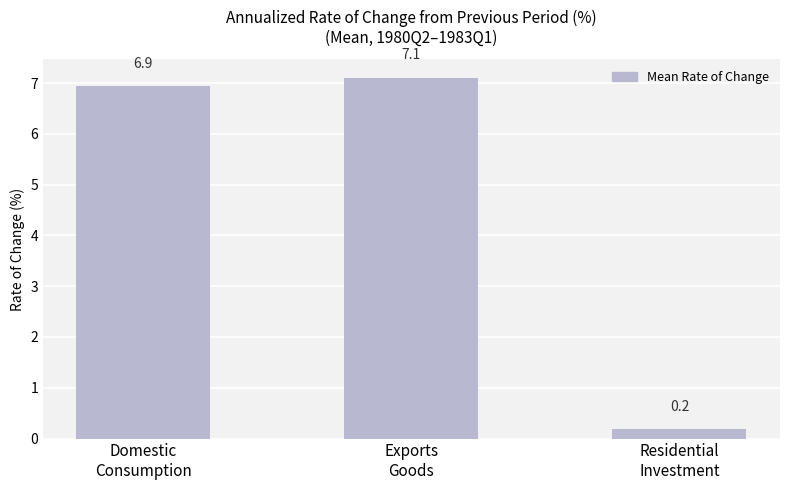

At which category does the chart reach its peak across all series?

Exports
Goods